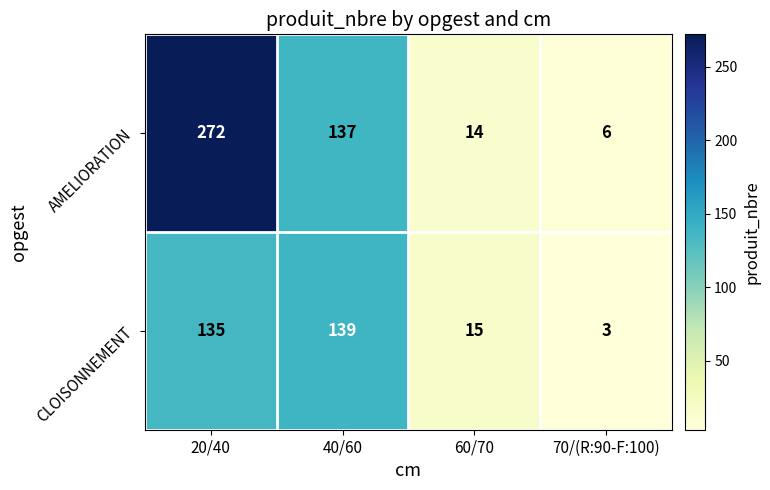

The CLOISONNEMENT series shows 1 at 70/(R:90-F:100). True or false?

False